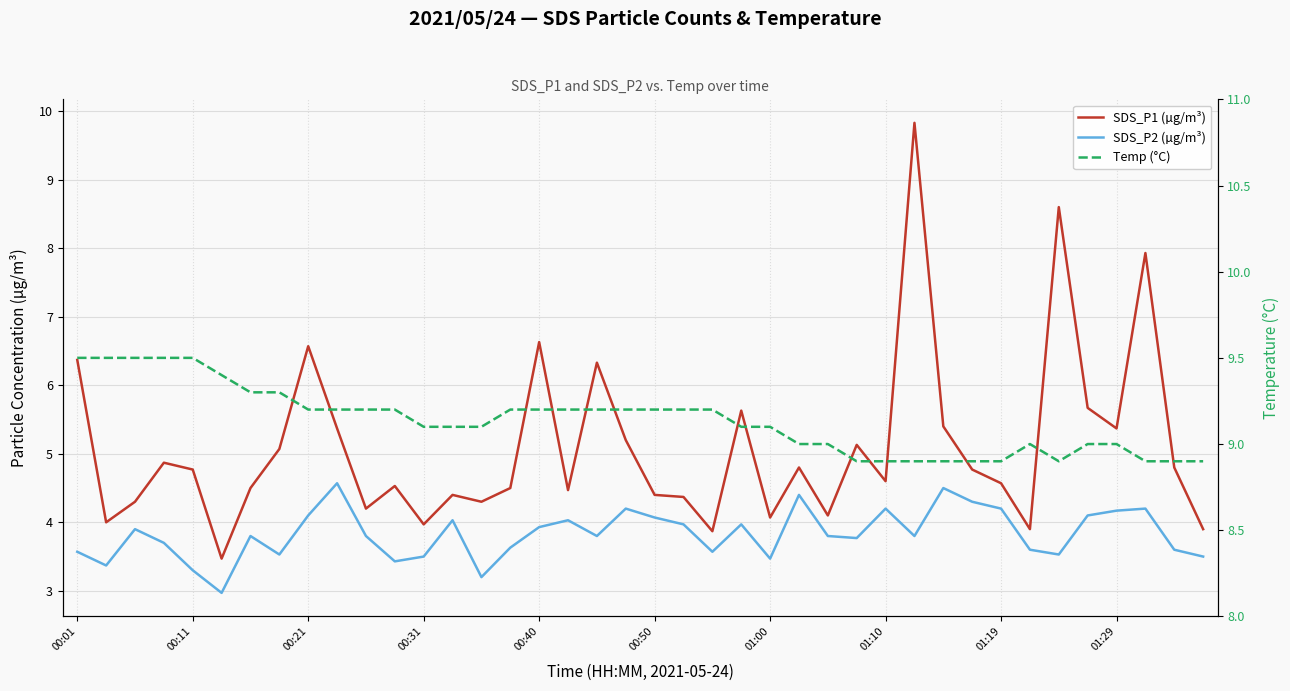

The value of SDS_P1 (µg/m³) at 00:31 is 2.9. True or false?

False